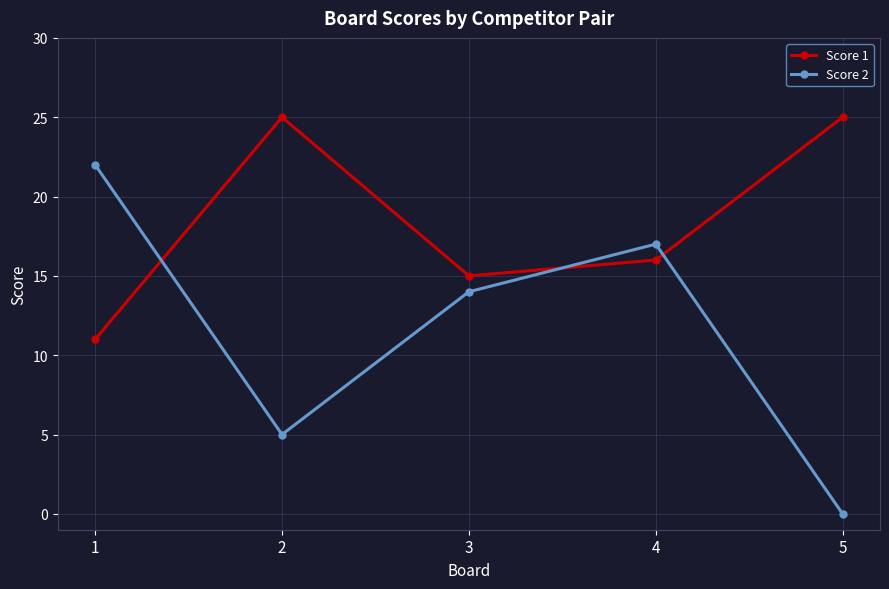

True or false: Score 1 has a value of 20 at 3.

False